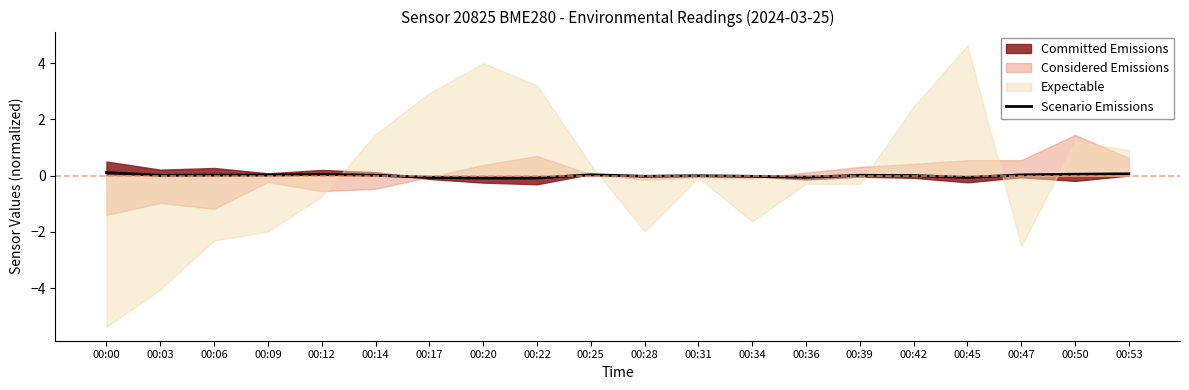

How many data points does each series have?

20